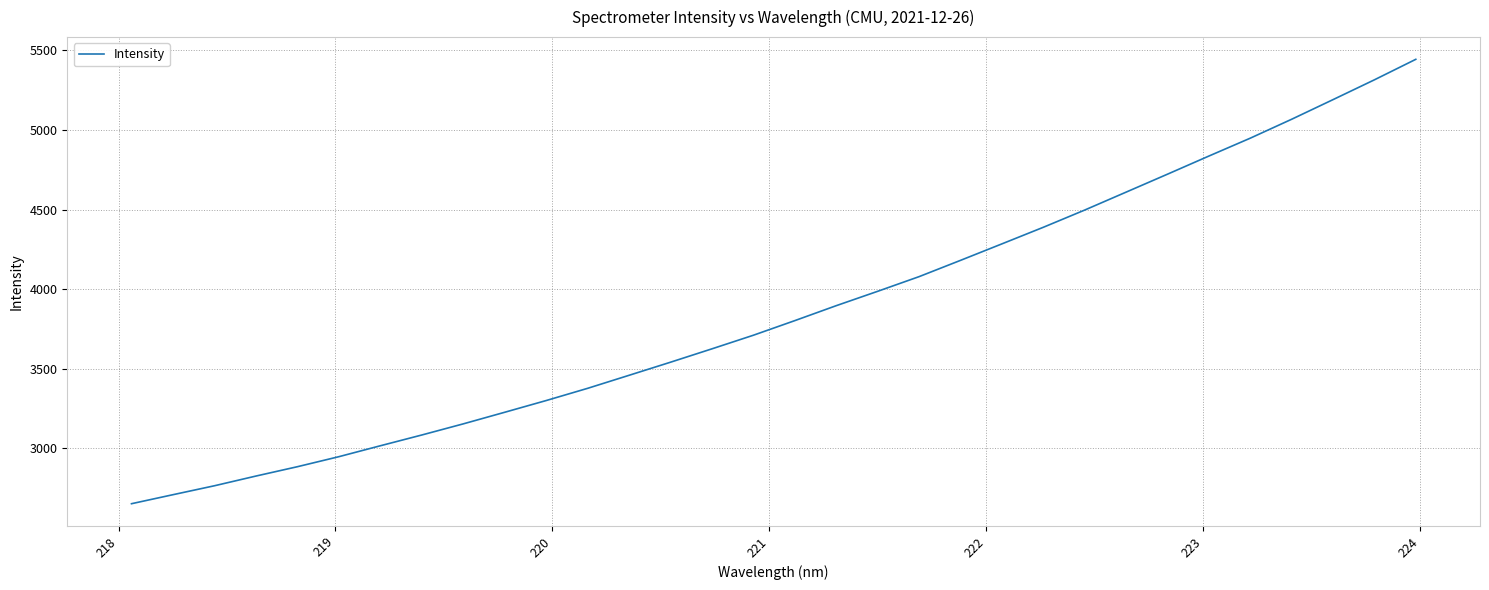

What is the smallest value displayed?

2653.2